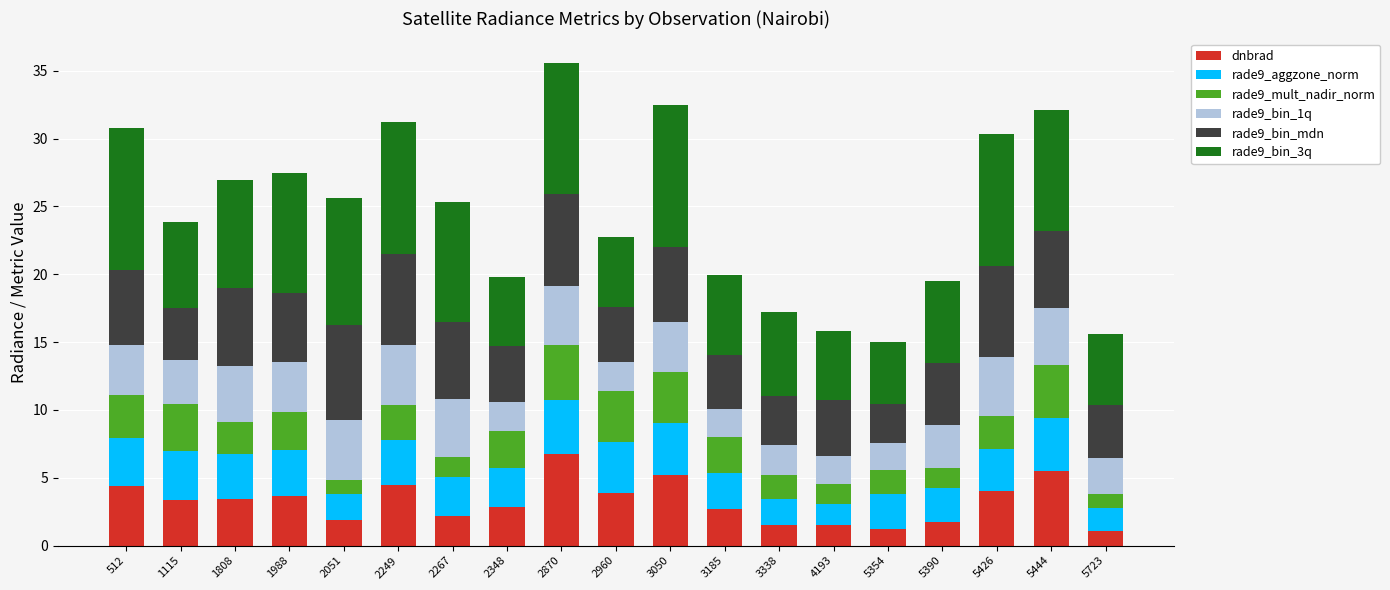

What is the difference between the dnbrad values at 2870 and 3338?

5.2